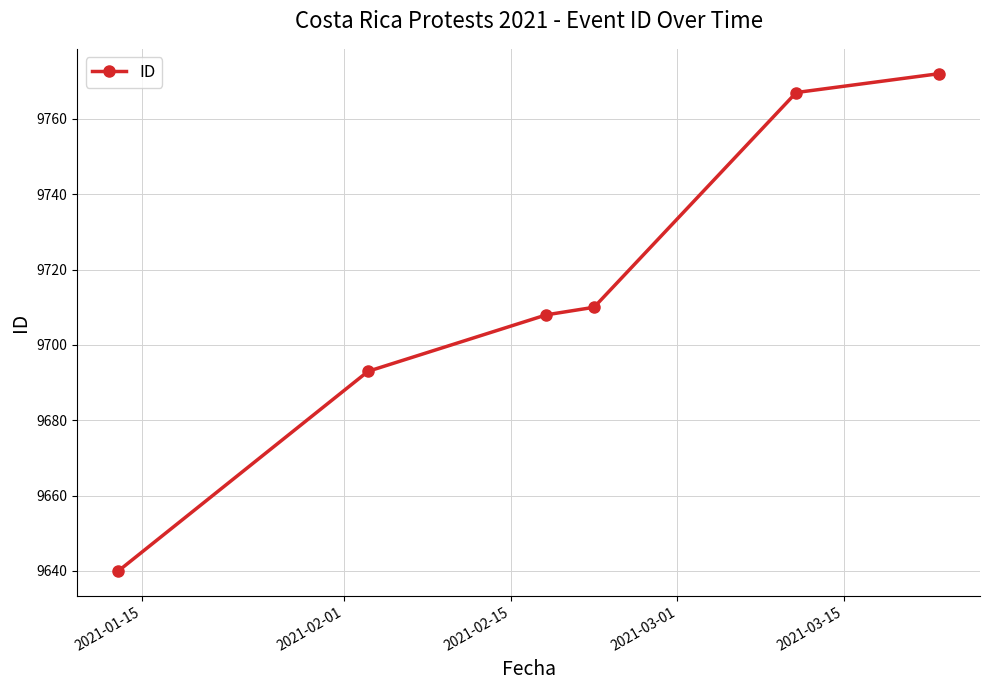

What is the value of the 5th point from the left?

9767